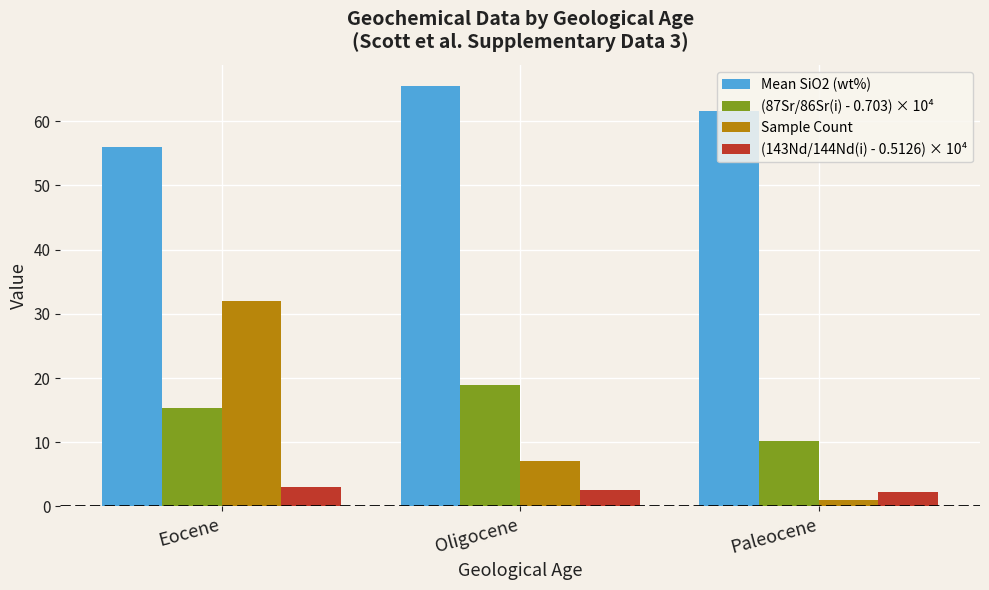

What is the difference between the (143Nd/144Nd(i) - 0.5126) × 10⁴ values at Oligocene and Paleocene?

0.3